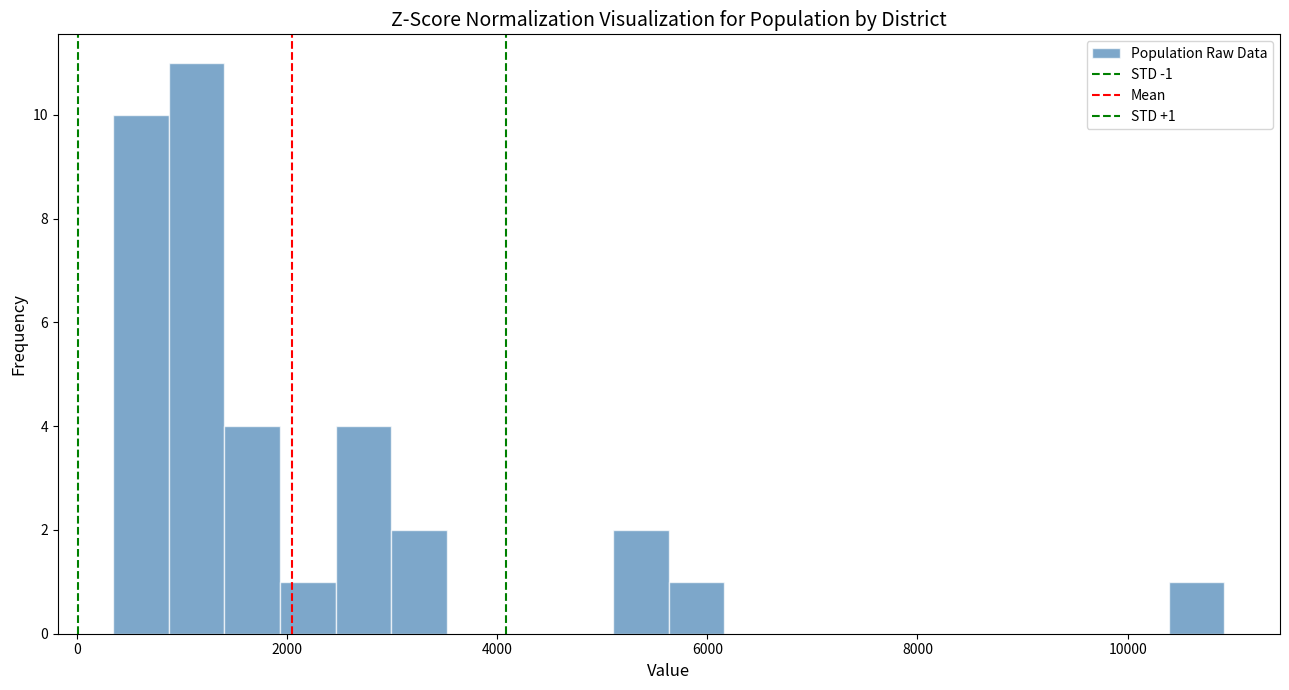

Around what value on the x-axis is the tallest bar? Give the approximate position of its centre, as read against the axis.

1200